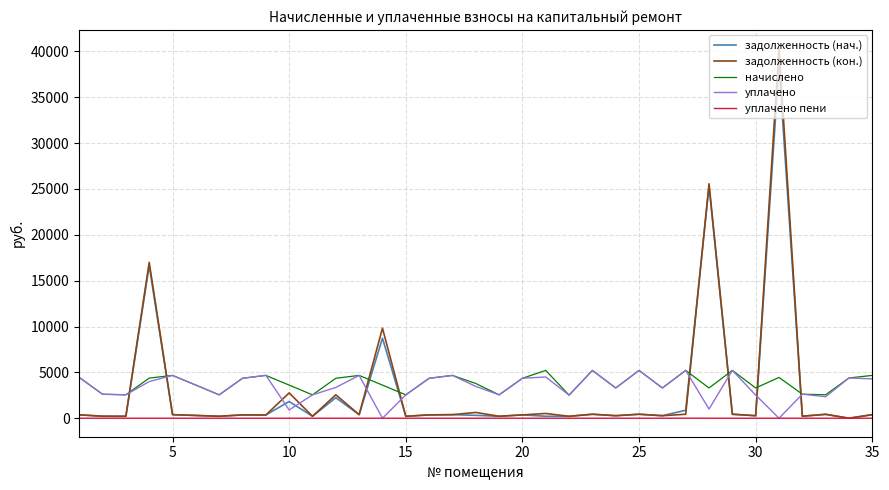

True or false: задолженность (нач.) and начислено intersect in this chart.

True